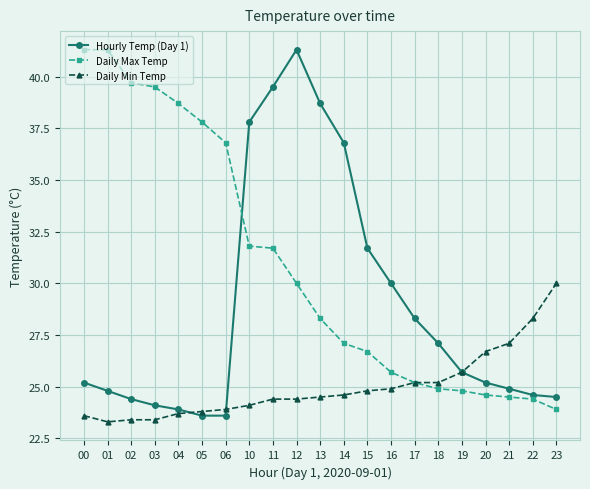

Reading left to right, extract all data points from this chart.

Hourly Temp (Day 1): 25.2	24.8	24.4	24.1	23.9	23.6	23.6	37.8	39.5	41.3	38.7	36.8	31.7	30.0	28.3	27.1	25.7	25.2	24.9	24.6	24.5
Daily Max Temp: 41.3	41.3	39.7	39.5	38.7	37.8	36.8	31.8	31.7	30.0	28.3	27.1	26.7	25.7	25.2	24.9	24.8	24.6	24.5	24.4	23.9
Daily Min Temp: 23.6	23.3	23.4	23.4	23.7	23.8	23.9	24.1	24.4	24.4	24.5	24.6	24.8	24.9	25.2	25.2	25.7	26.7	27.1	28.3	30.0